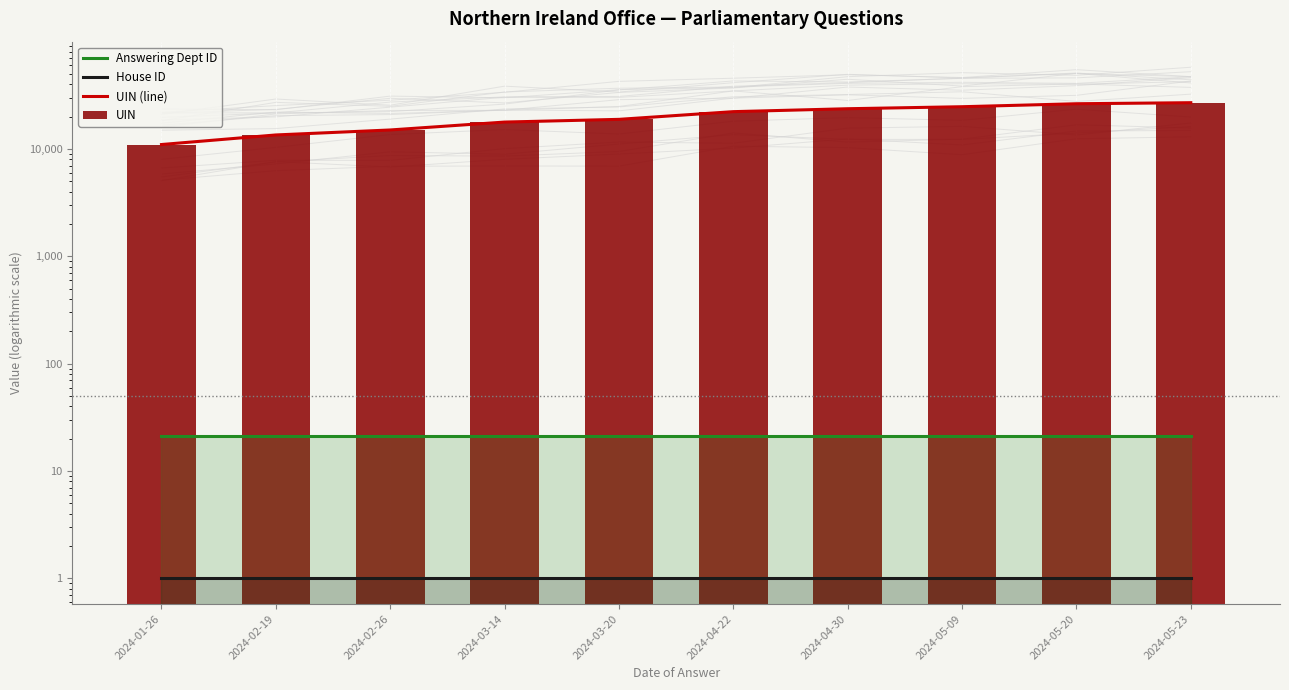

What is the label of the 4th bar from the left?

2024-03-14